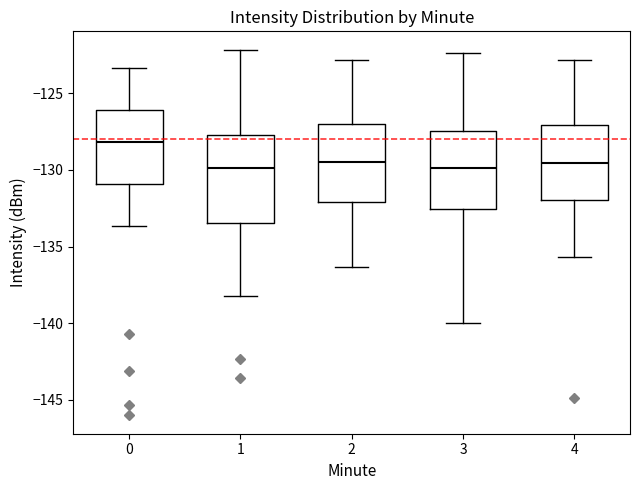

Which box is the tallest, from its lower edge to its upper edge?

1